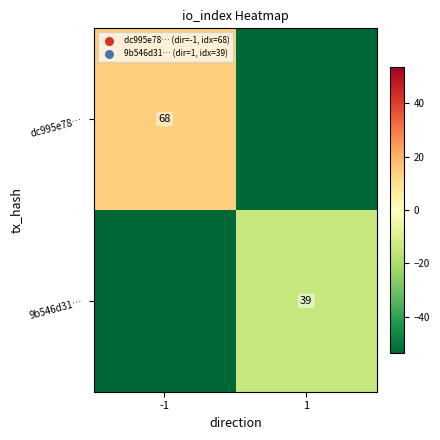

Is it true that dc995e78… equals 26.7 at -1?

False